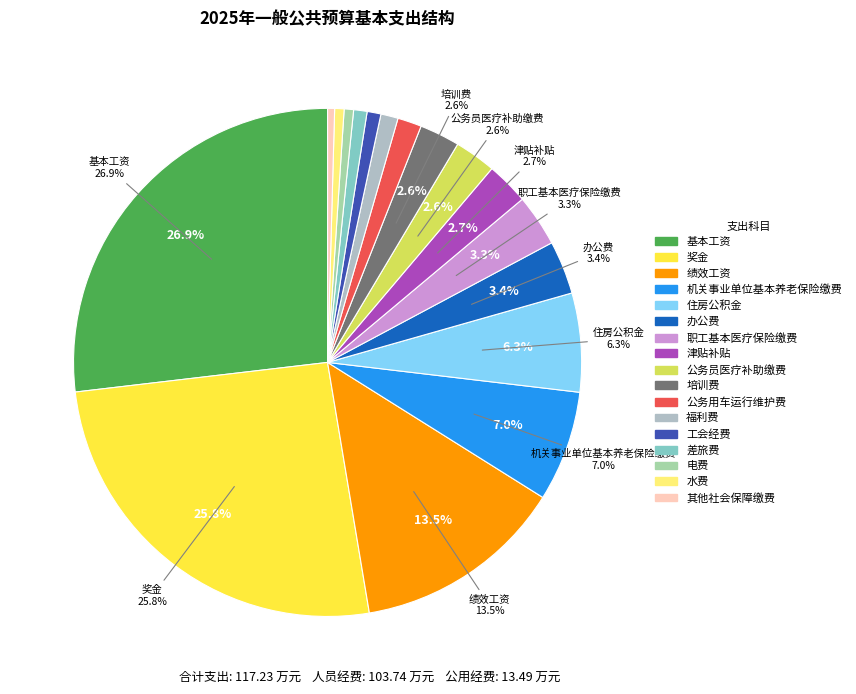

Does 奖金 account for over 50% of the chart?

No